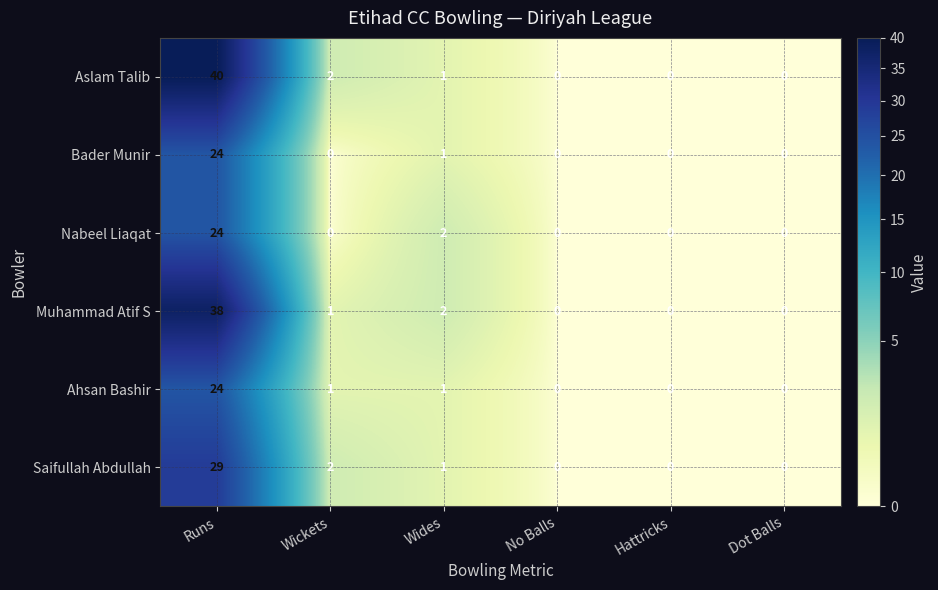

What is the difference between the highest and lowest values at Wickets?

2